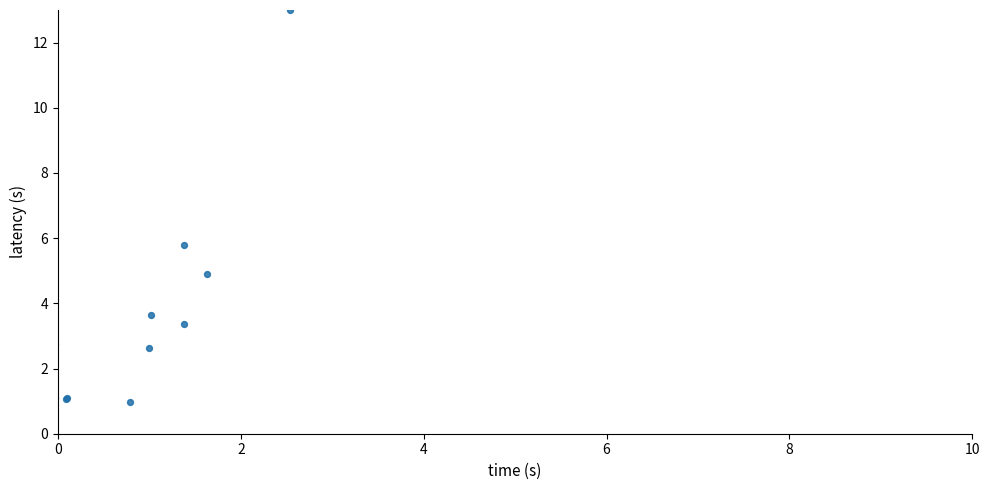

What Y value in the scatter plot is closest to 6?

5.8